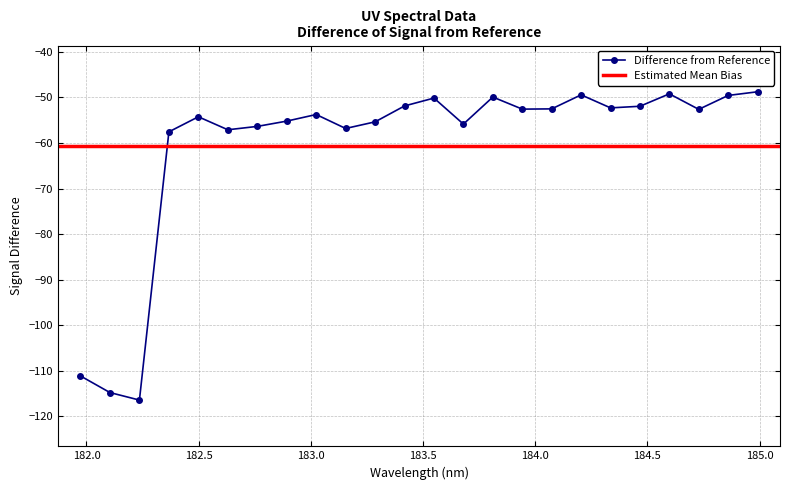

Does the chart have visible grid lines?

Yes